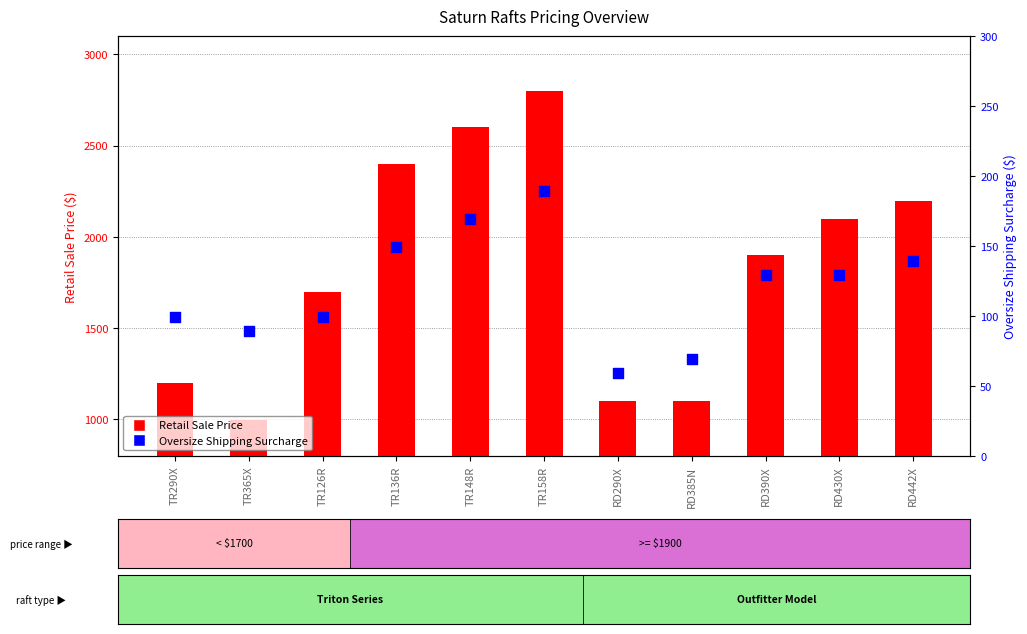

Which series has the largest total across all categories?

Retail Sale Price